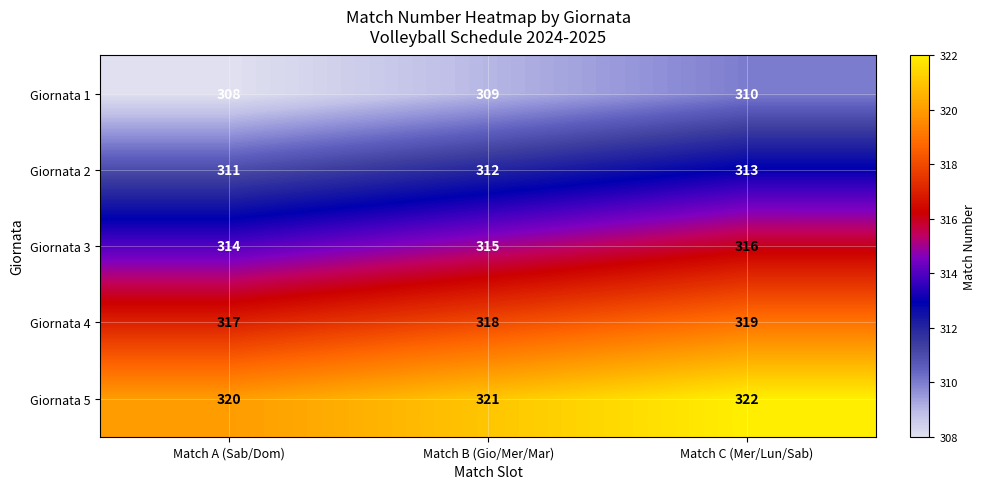

Reading right to left, transcribe all the data shown in this chart.

Giornata 1: Match C (Mer/Lun/Sab)=310	Match B (Gio/Mer/Mar)=309	Match A (Sab/Dom)=308
Giornata 2: Match C (Mer/Lun/Sab)=313	Match B (Gio/Mer/Mar)=312	Match A (Sab/Dom)=311
Giornata 3: Match C (Mer/Lun/Sab)=316	Match B (Gio/Mer/Mar)=315	Match A (Sab/Dom)=314
Giornata 4: Match C (Mer/Lun/Sab)=319	Match B (Gio/Mer/Mar)=318	Match A (Sab/Dom)=317
Giornata 5: Match C (Mer/Lun/Sab)=322	Match B (Gio/Mer/Mar)=321	Match A (Sab/Dom)=320